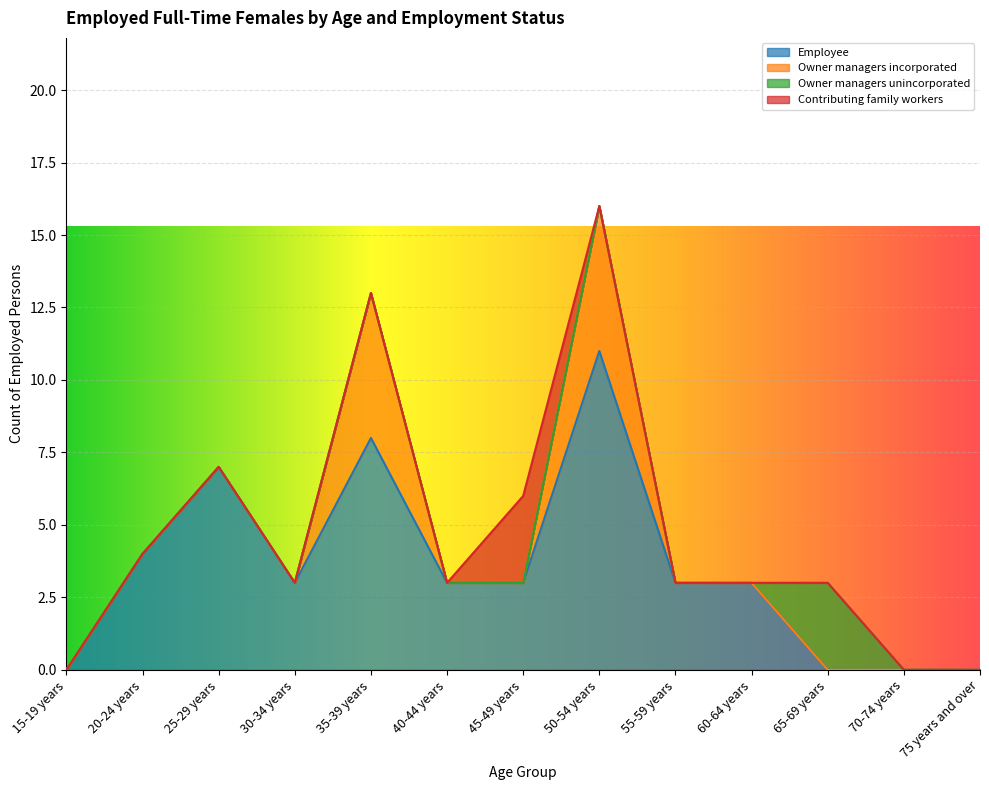

What is the label of the 12th point from the left?

70-74 years